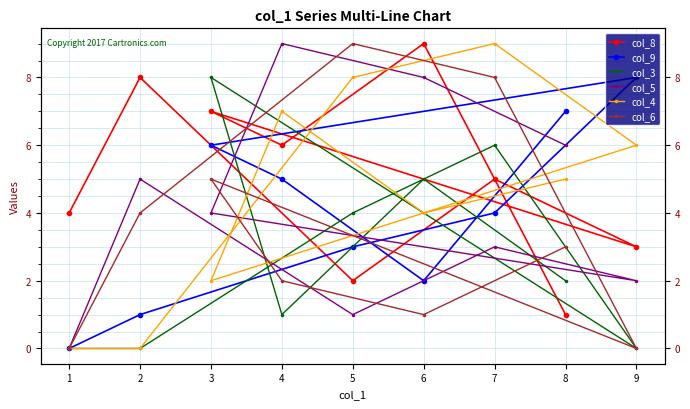

Rank the categories by col_6 value from lowest to highest.

1, 9, 6, 4, 8, 2, 3, 7, 5